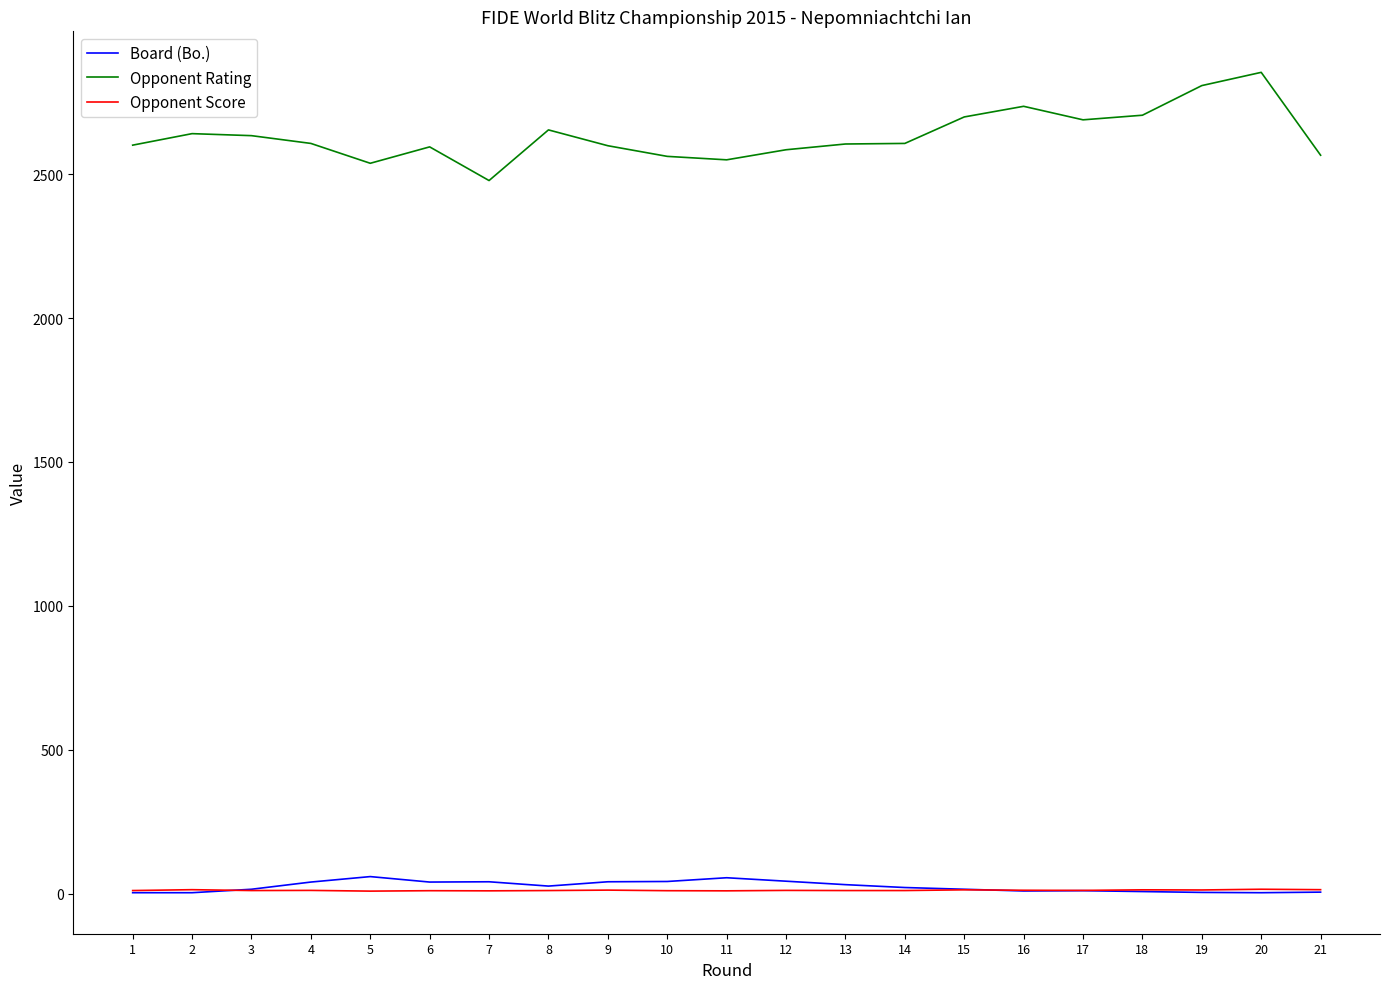

The Opponent Rating series shows 2538.0 at 5. True or false?

True